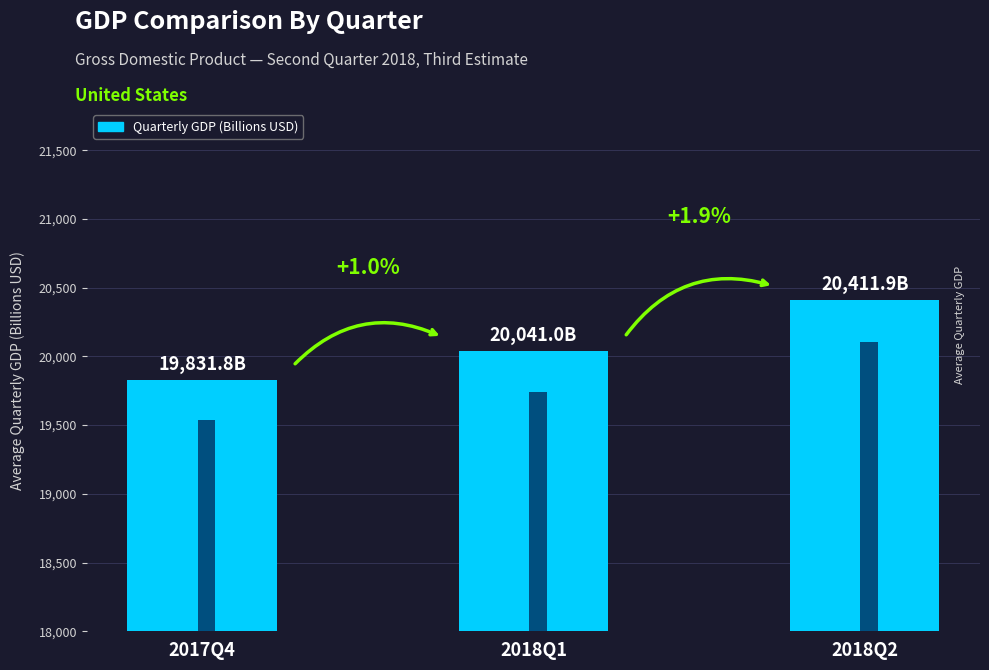

How many bars are there in total?

3